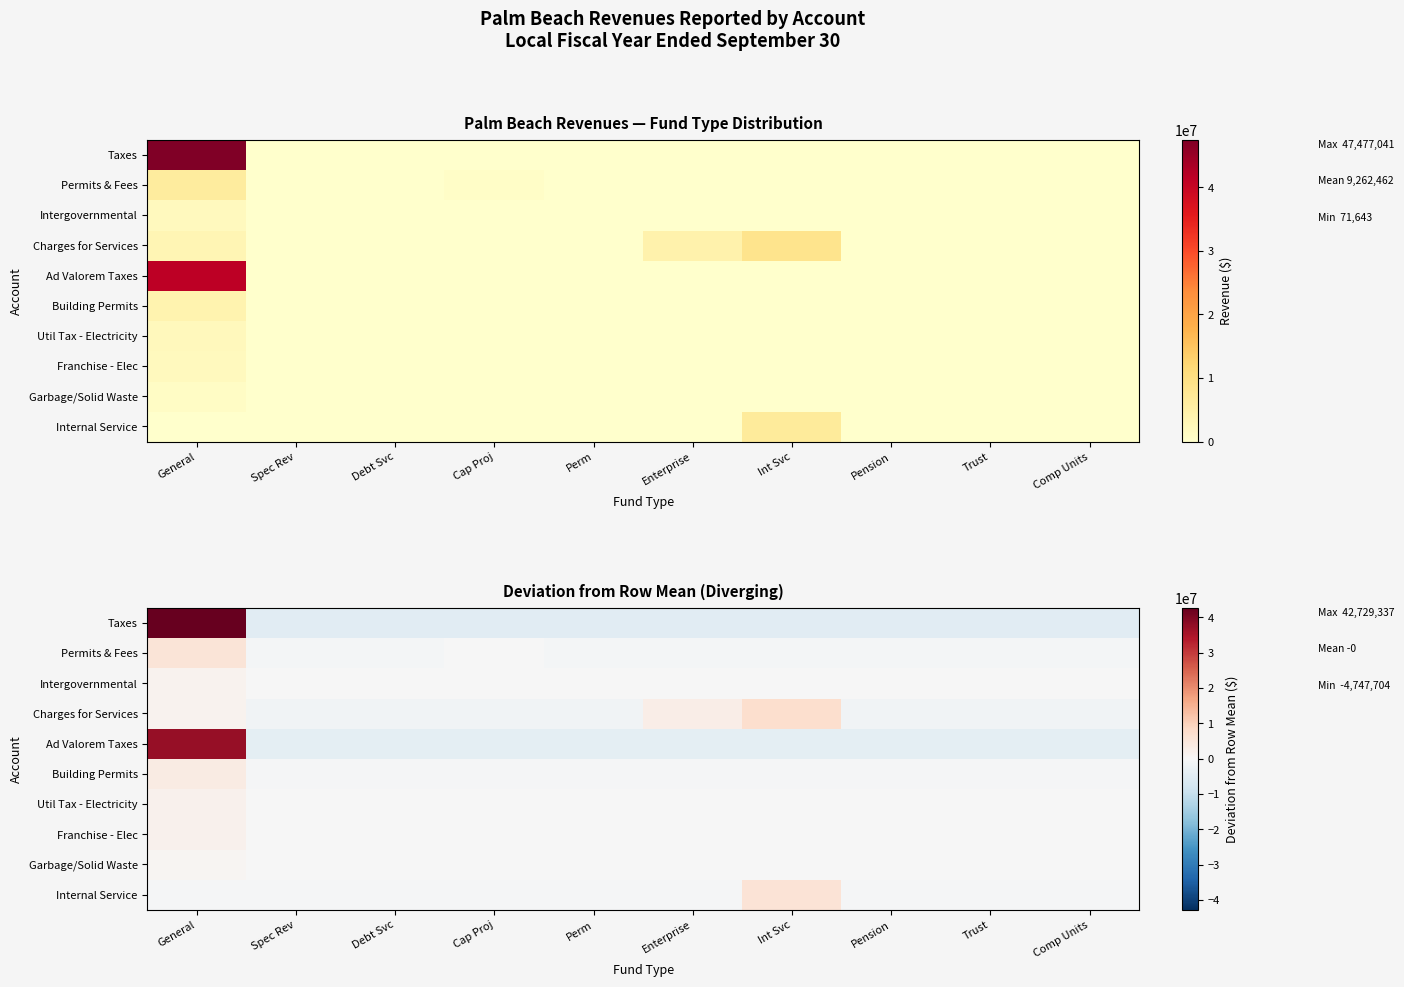

Count the number of data series in this chart.

10